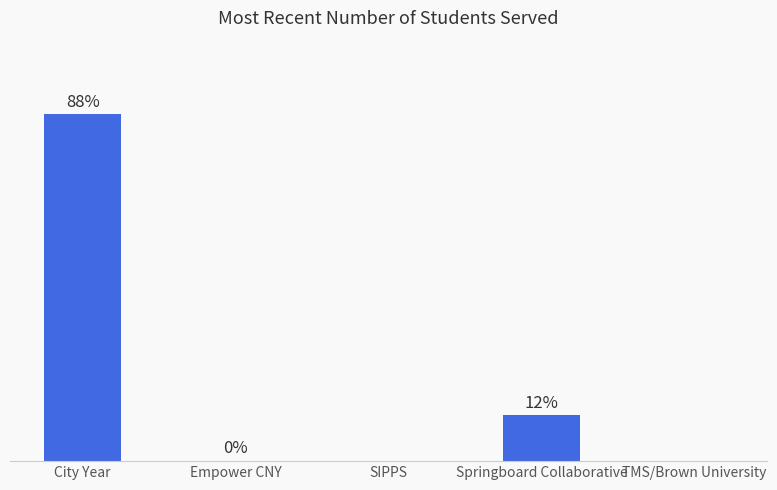

Is it true that the value at TMS/Brown University is 0?

True